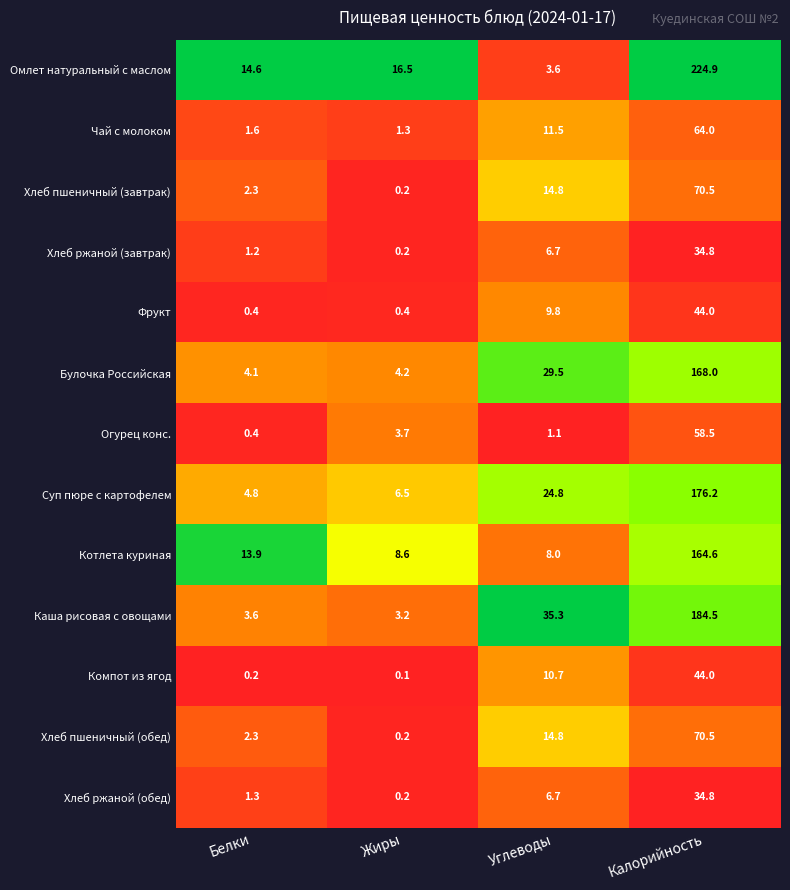

What is the difference between the highest and lowest values at Калорийность?

190.1